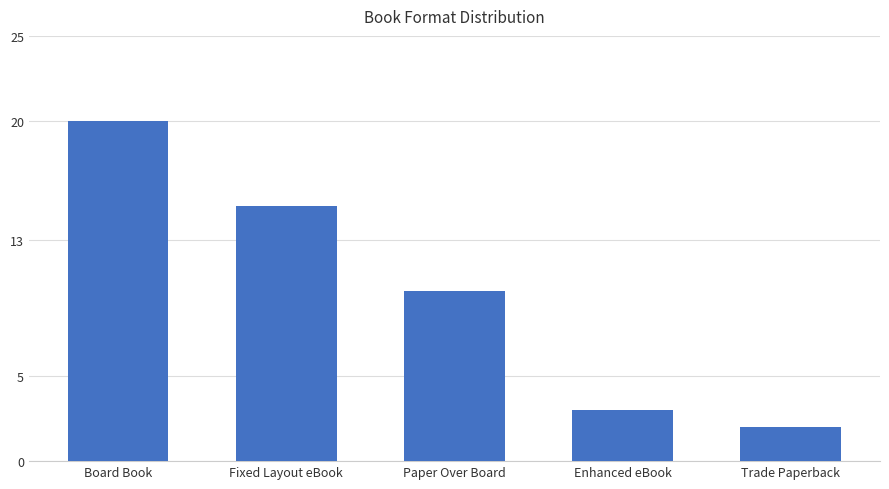

What is the sum of the values at Fixed Layout eBook and Enhanced eBook?

18